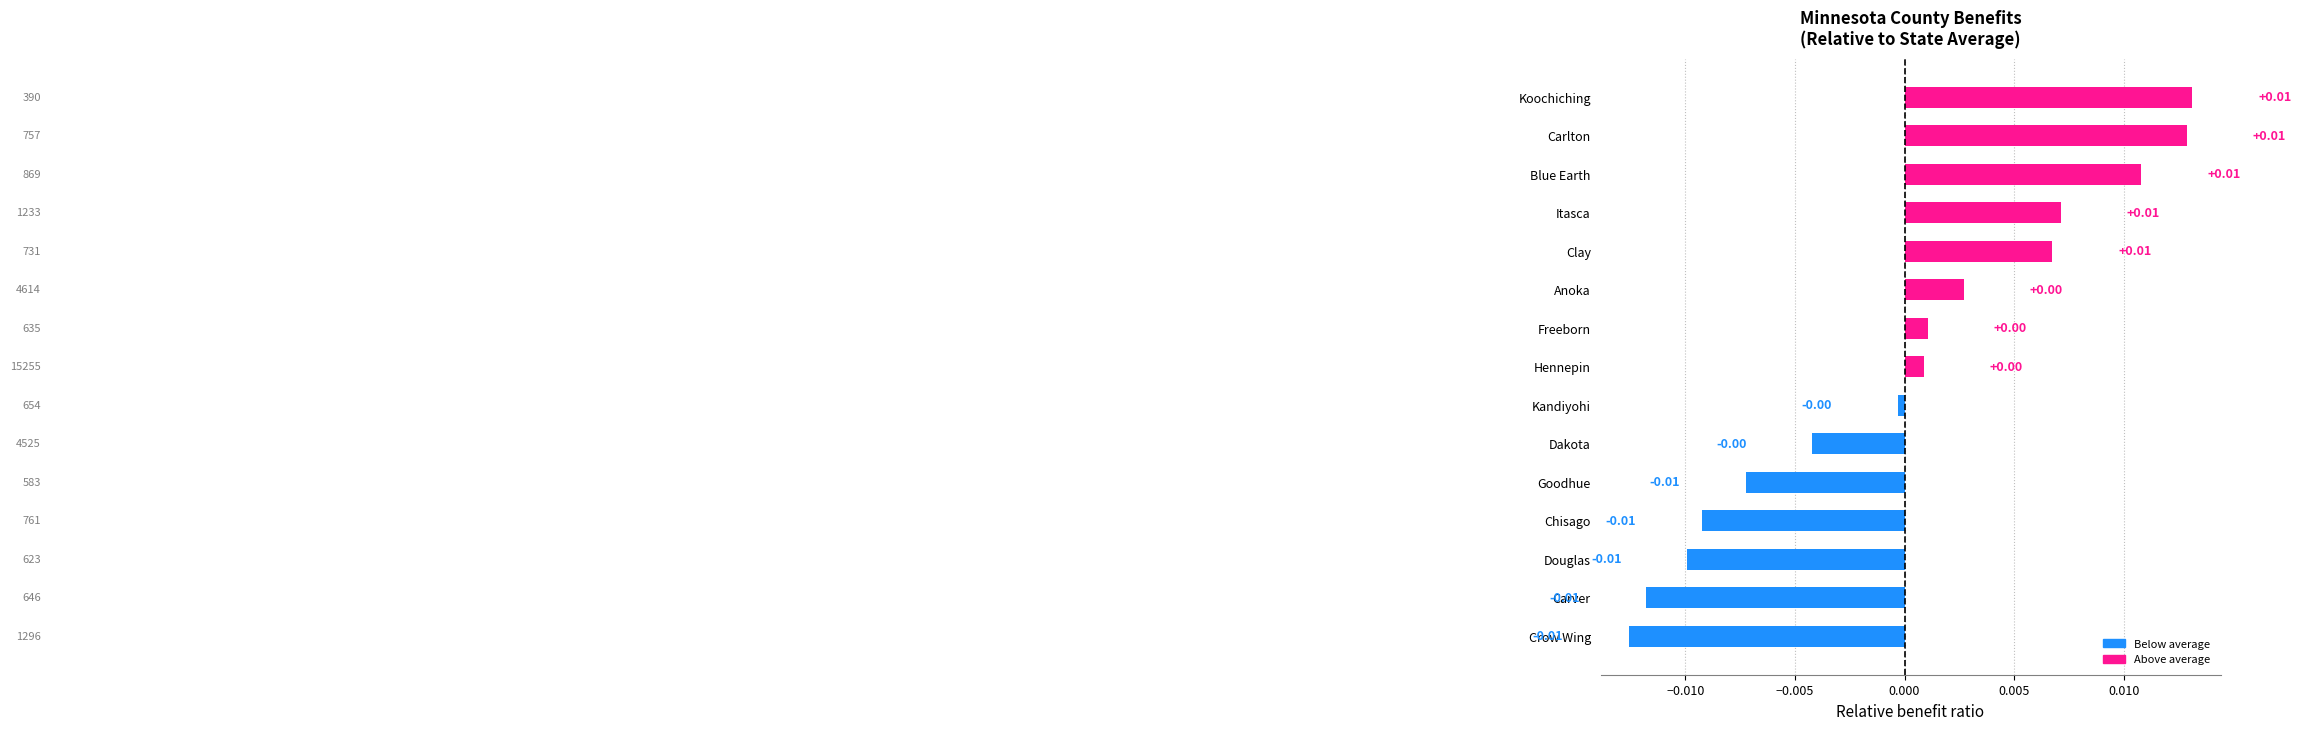

Between Clay and Crow Wing, which is larger?

Clay